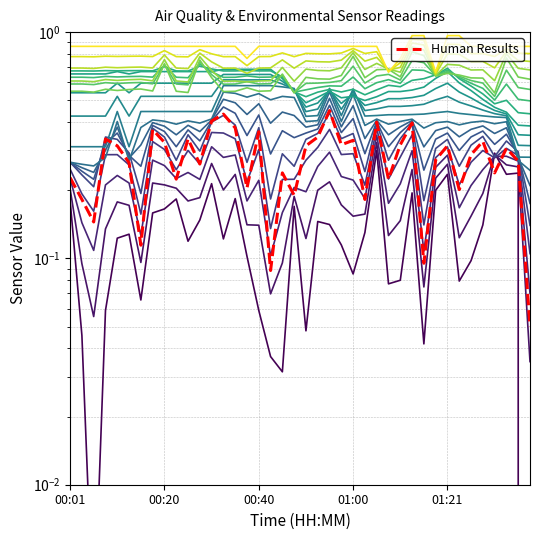

Between 01:26 and 00:50, which is larger?

01:26